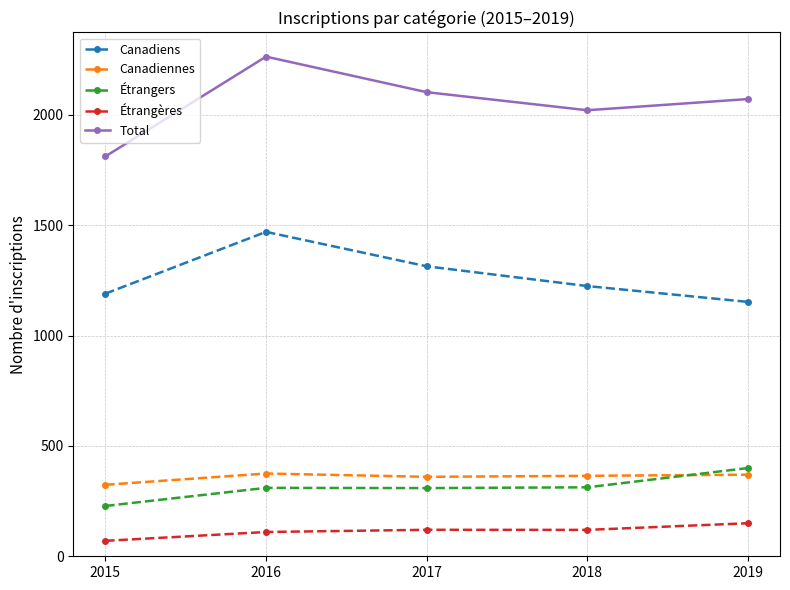

In Étrangères, how many points are higher than both neighbors (excluding endpoints)?

1